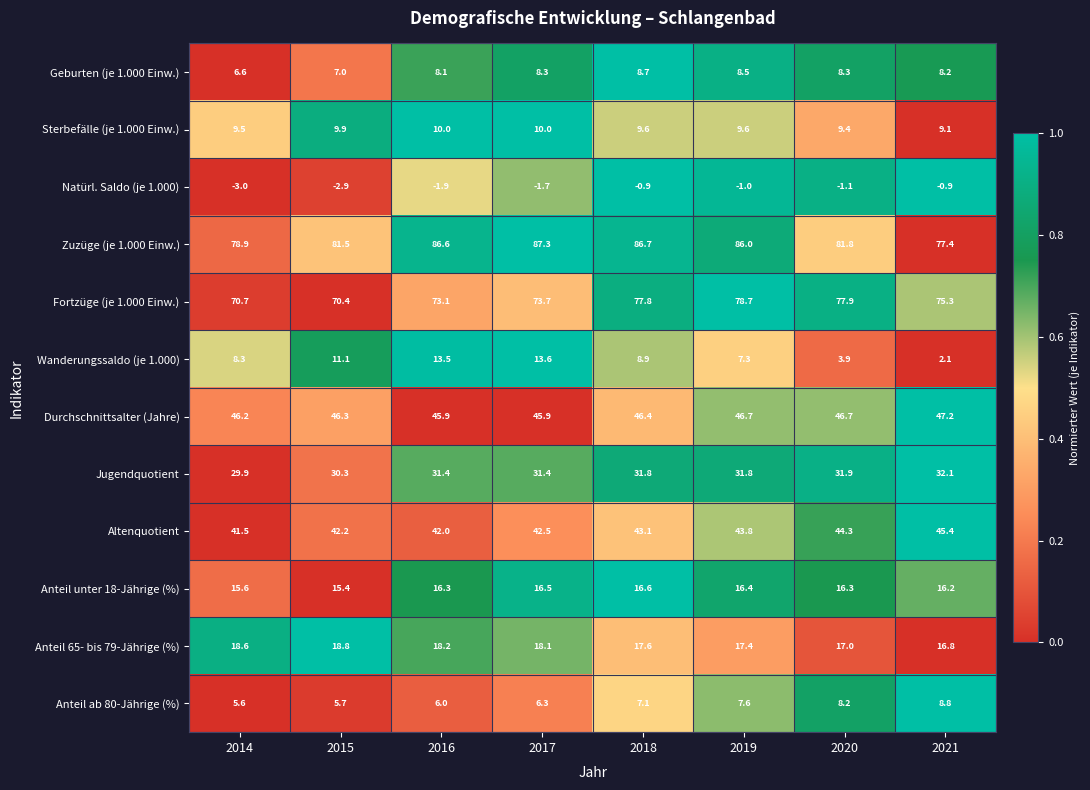

The value of Zuzüge (je 1.000 Einw.) at 2020 is 136.3. True or false?

False